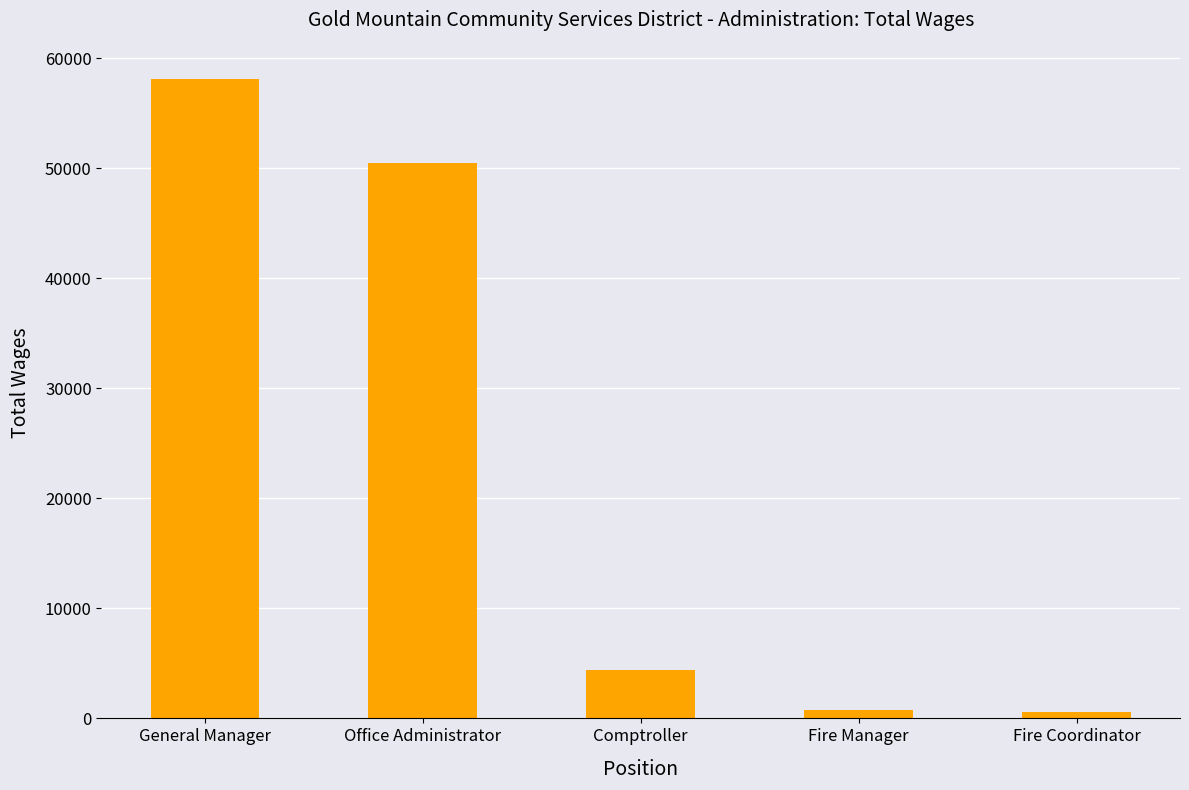

At which label does the data first exceed 4378?

General Manager